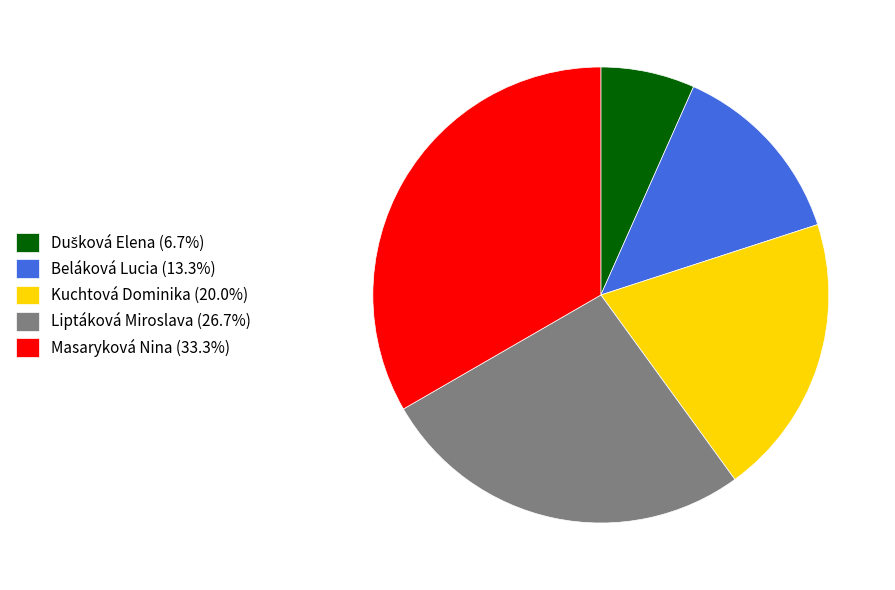

Is the sum of Beláková Lucia (13.3%) and Liptáková Miroslava (26.7%) greater than half?

No